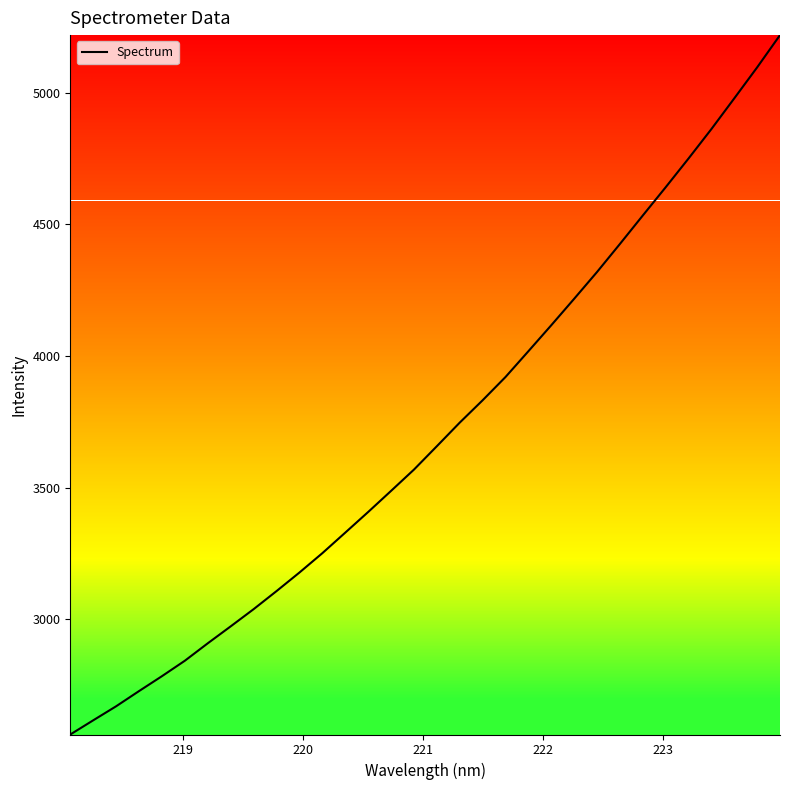

What is the maximum value shown in the chart?

5218.4